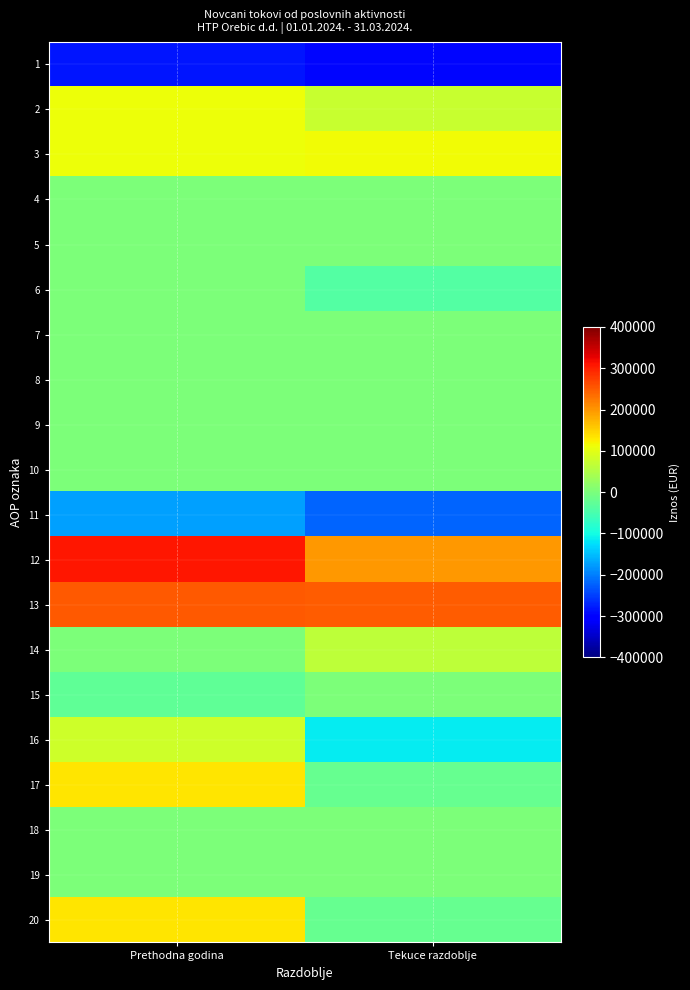

Between Prethodna godina and Tekuce razdoblje, which is larger?

Prethodna godina